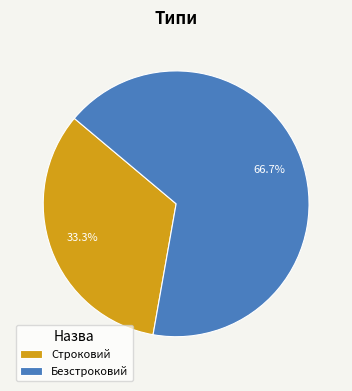

Which slice is the smallest?

Строковий